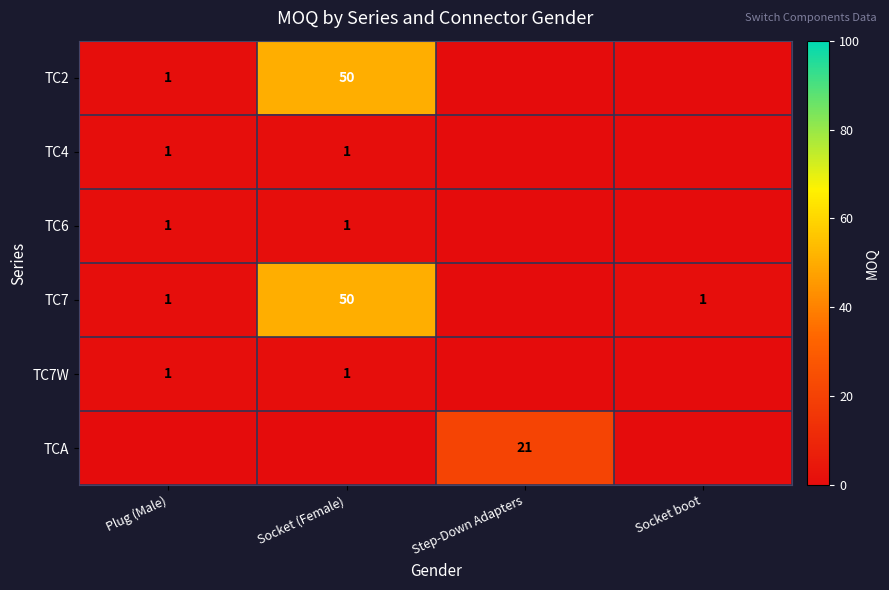

True or false: TC7 has a value of 1.6 at Socket boot.

False